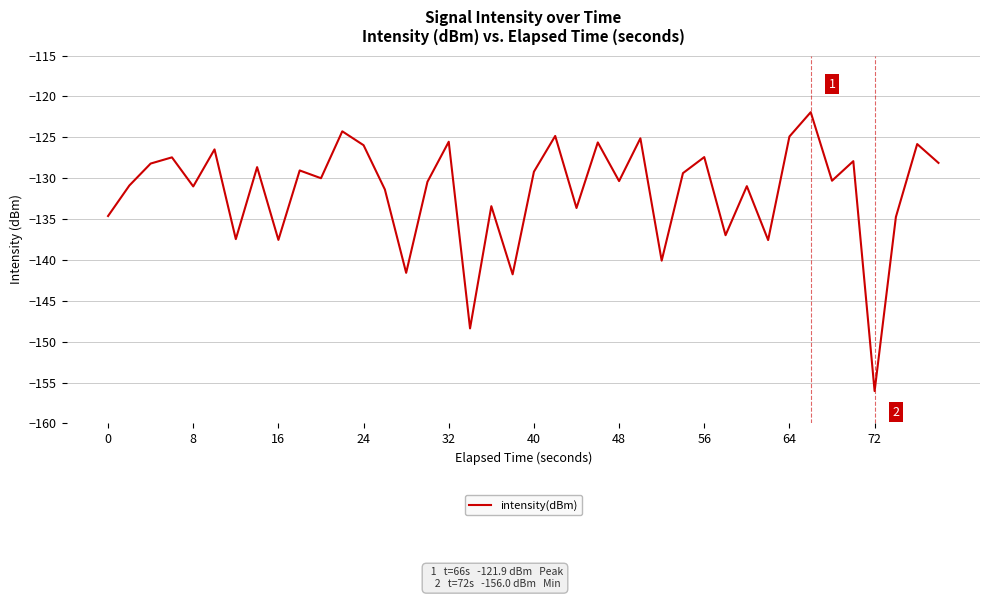

How many series are shown in this chart?

1